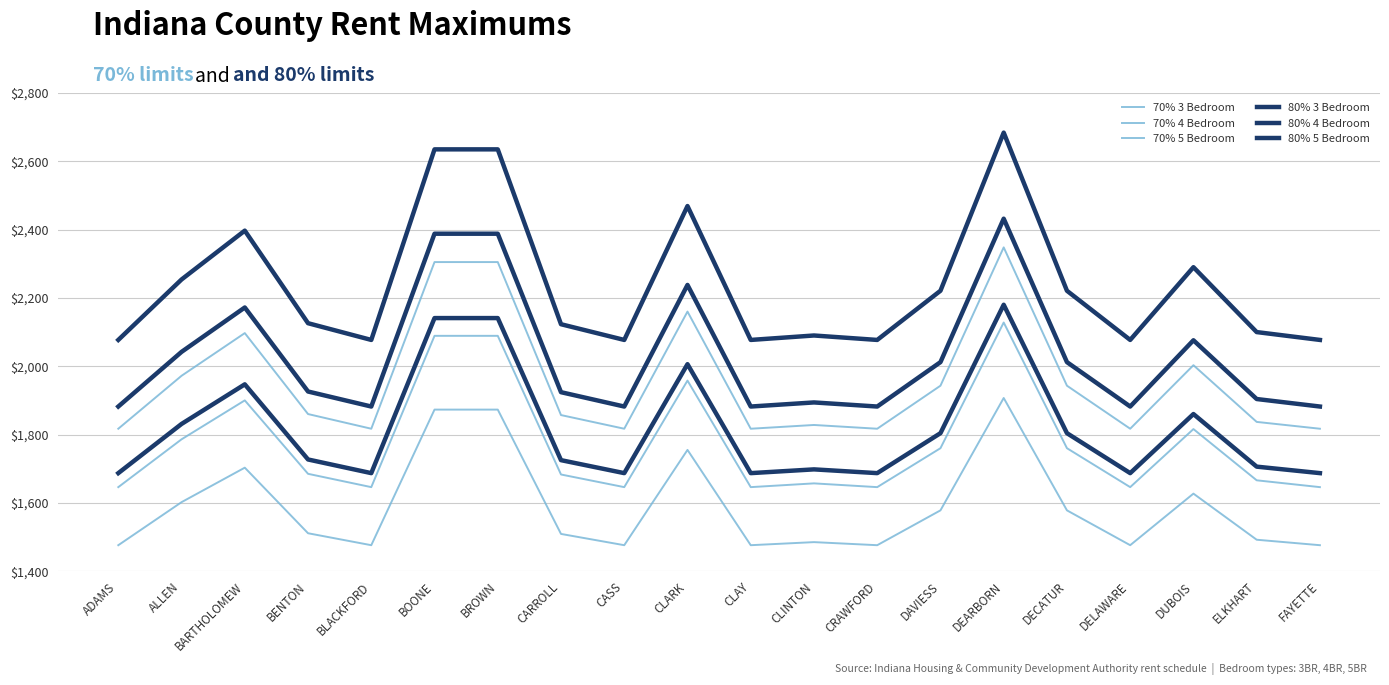

Does the chart display data point markers on the line(s)?

No